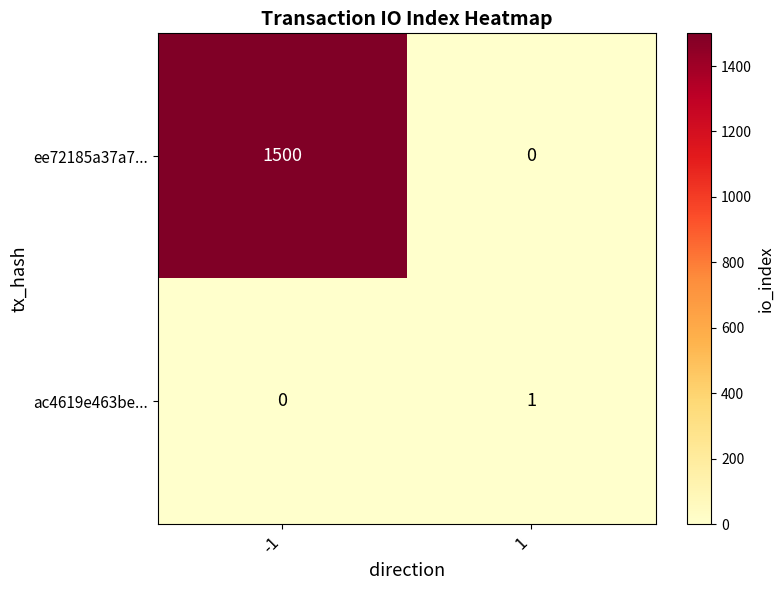

The ac4619e463be... series shows 2 at 1. True or false?

False